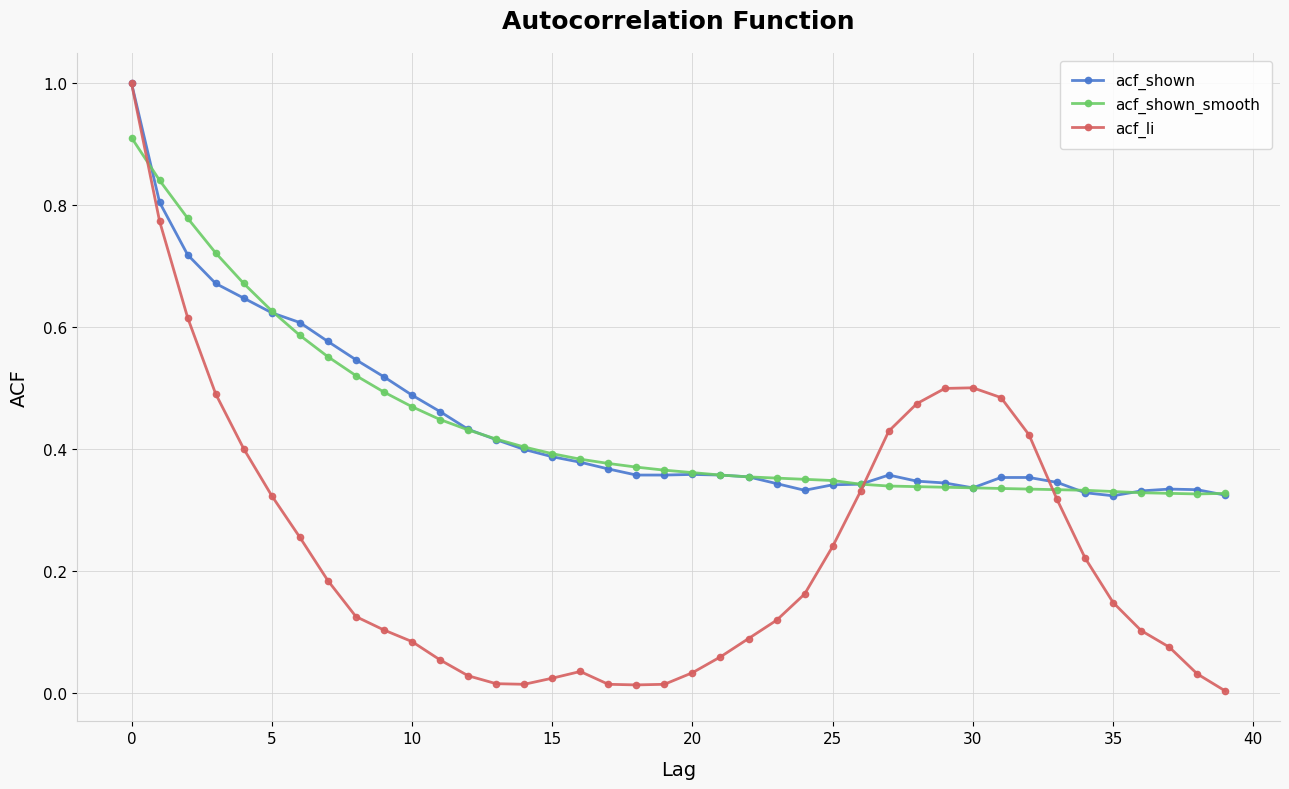

True or false: acf_shown has more than 0 points higher than both neighbors.

True